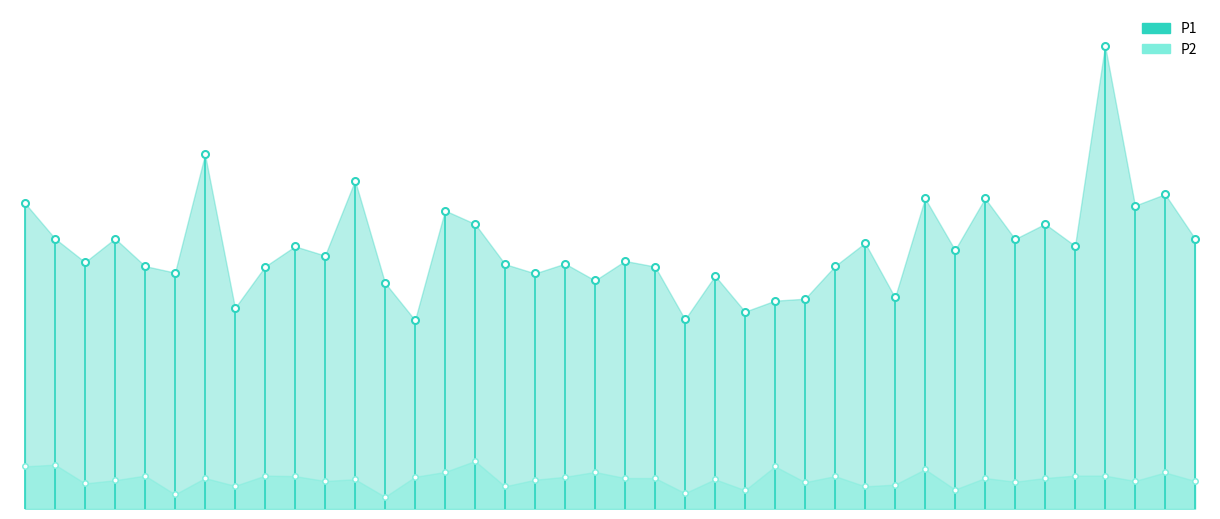

At how many categories does at least one series exceed 19?

1